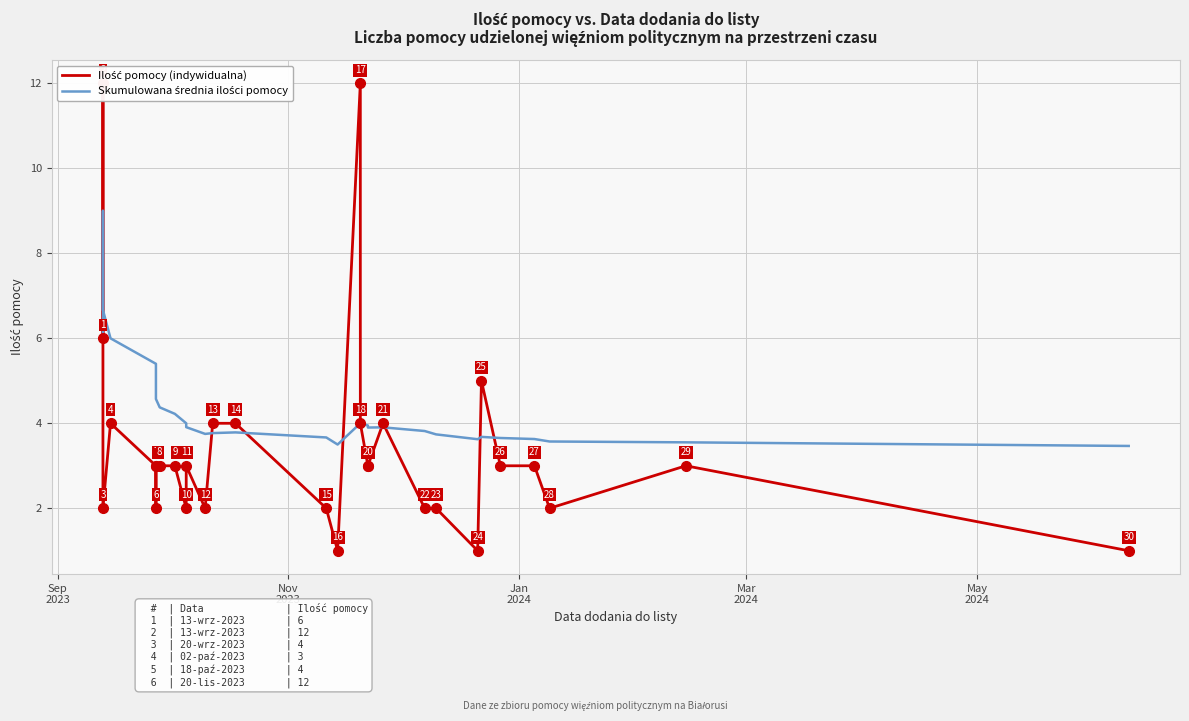

List the series in order of their peak value, highest first.

Ilość pomocy (indywidualna), Skumulowana średnia ilości pomocy